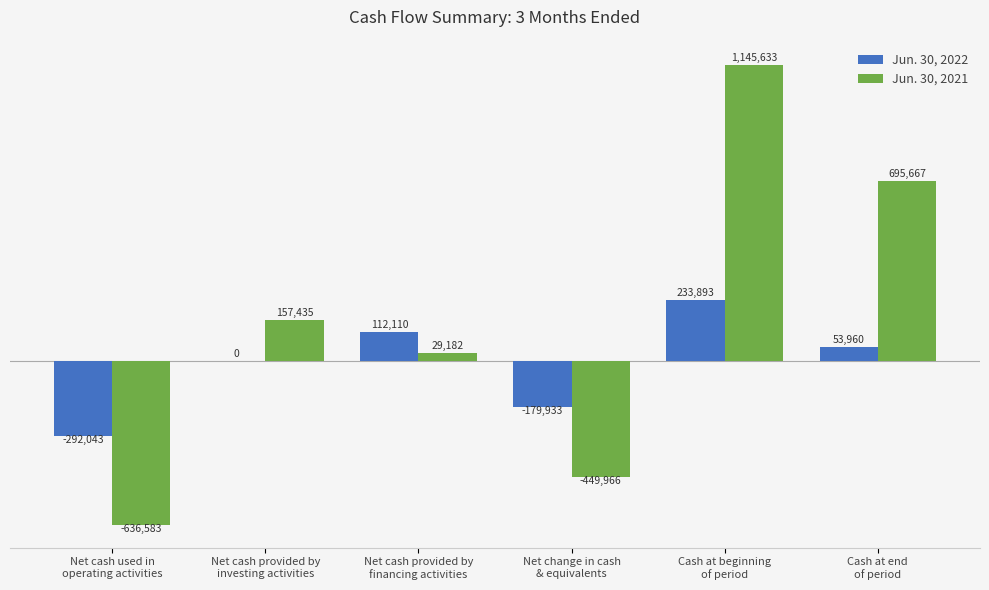

What is the value of the Jun. 30, 2022 bar at the 3rd from the left?

112110